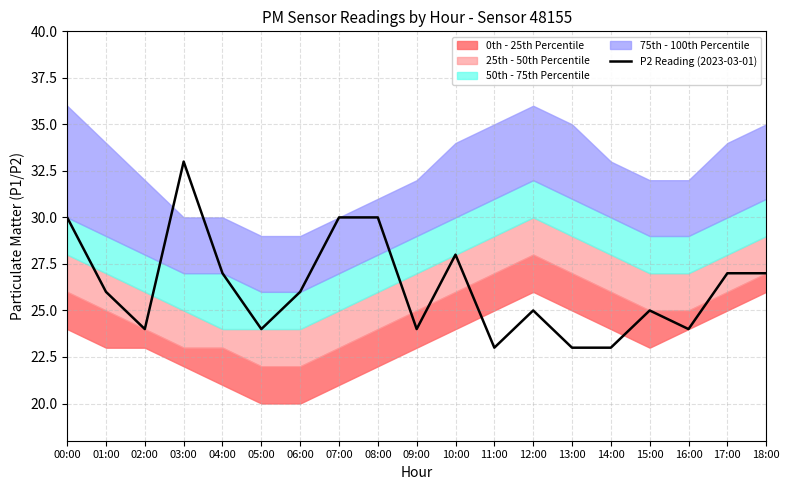

Where does the data first go above 26?

00:00